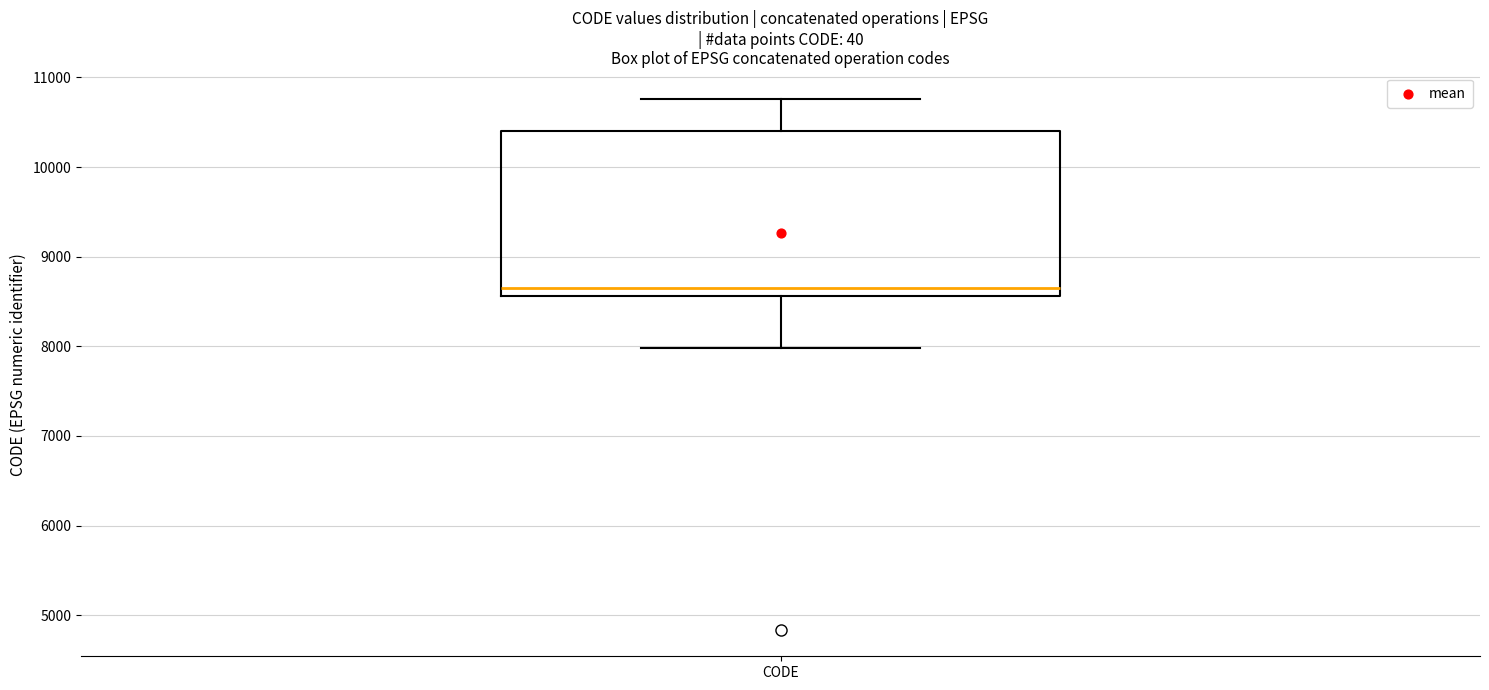

Transcribe this box plot: give where the median line is, the range the box spans, and where the two whiskers end, as read against the y-axis. The values are not printed on the chart, so give them approximately, as read against the axis.

median 8700, box 8600 to 10400, whiskers 8000 to 10800